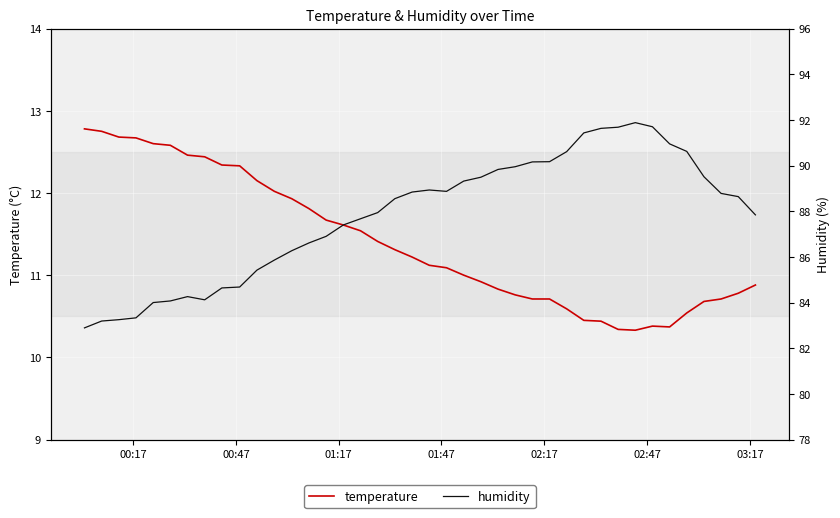

True or false: temperature has more than 2 interior local peaks.

False